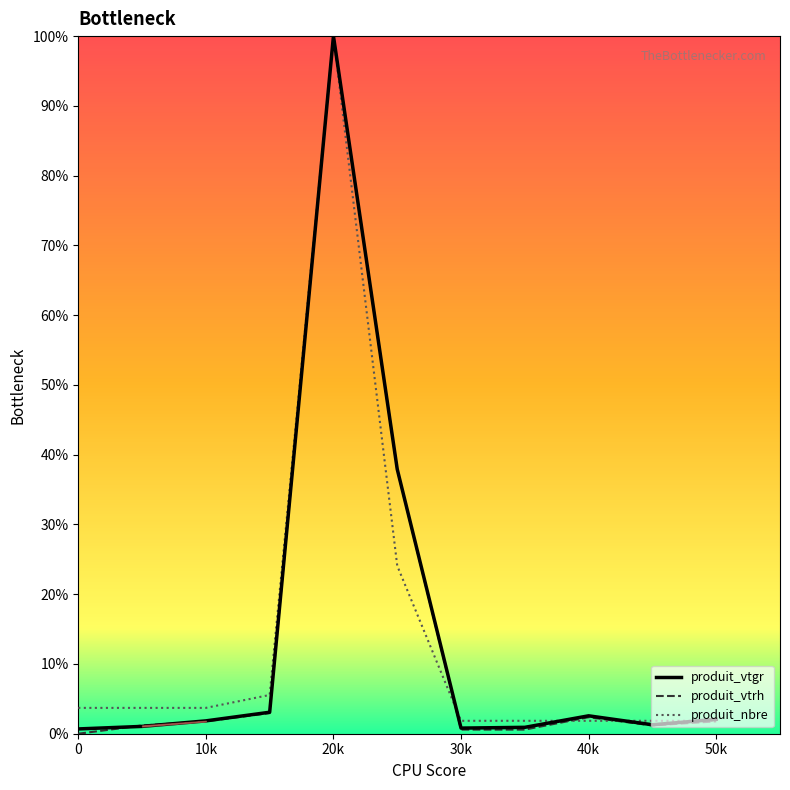

Is it true that produit_vtgr equals 1.8 at 10k?

True